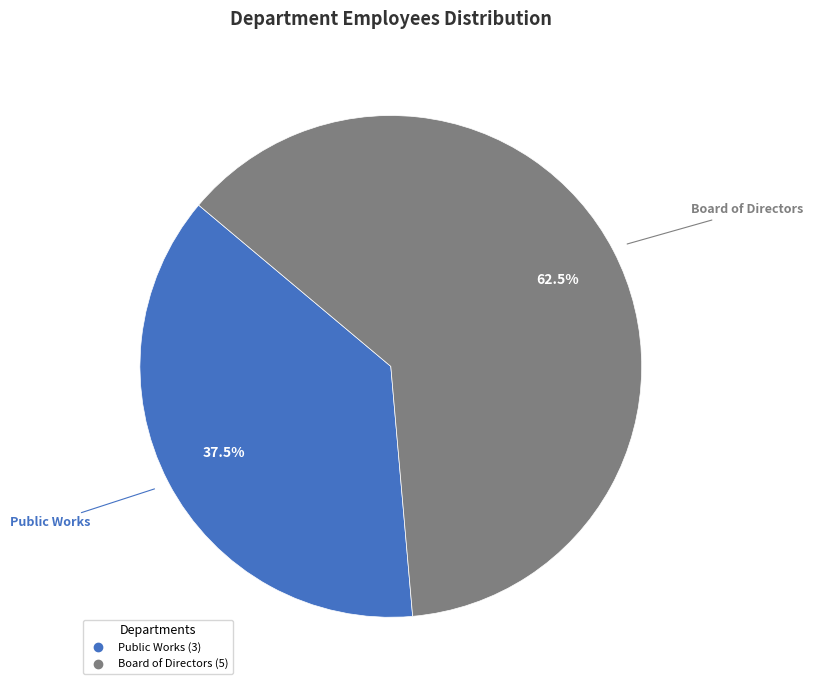

Which has a higher value, Board of Directors or Public Works?

Board of Directors